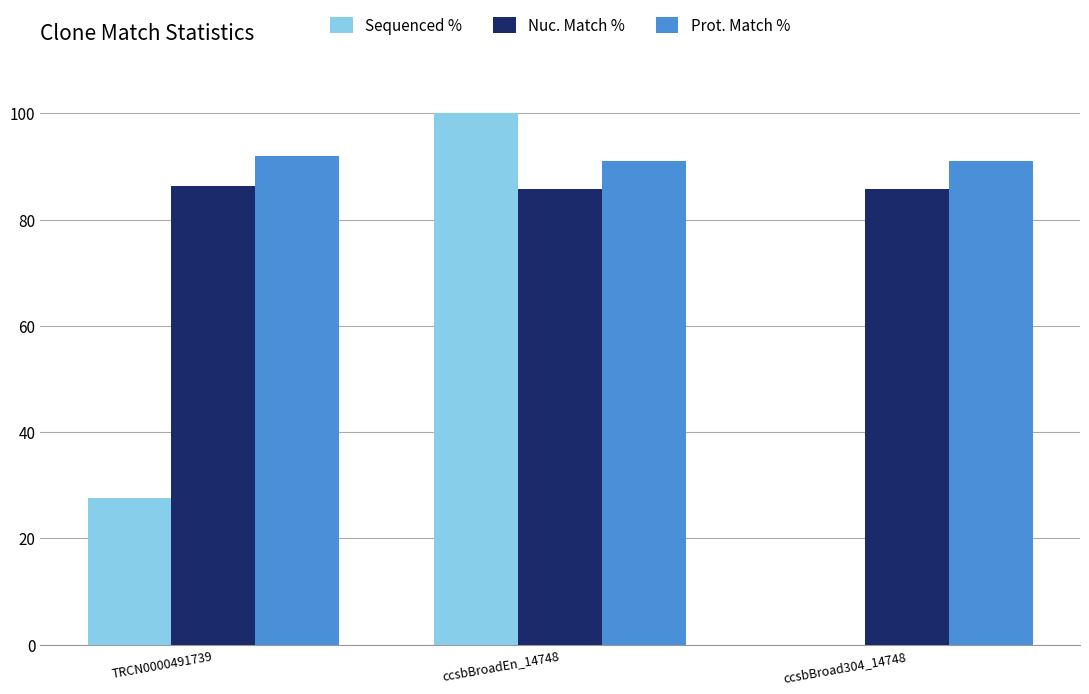

Where is Sequenced % nearest to the value 50?

TRCN0000491739